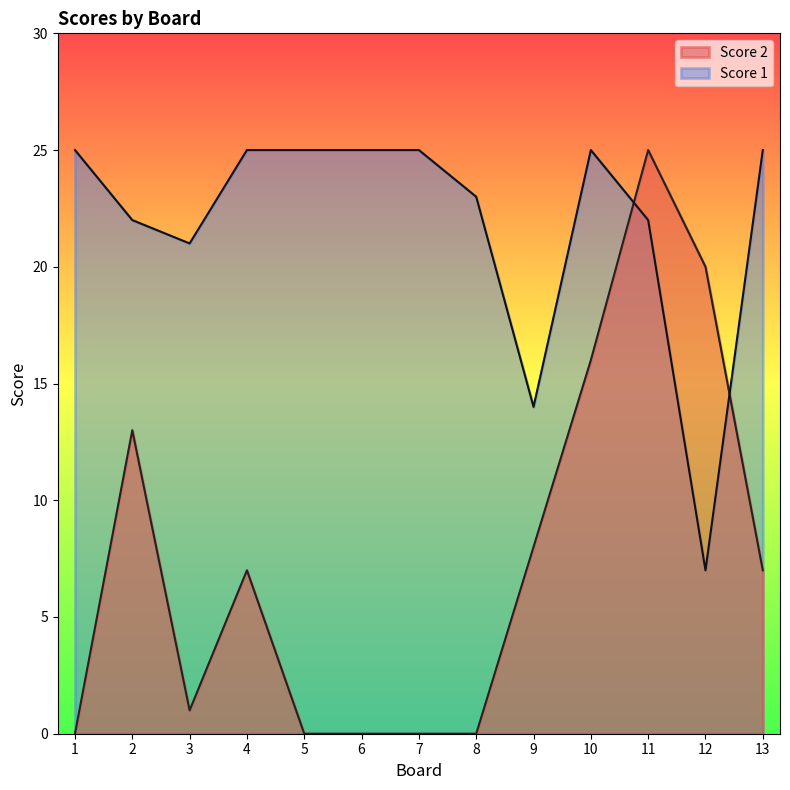

Reading left to right, list all the values displayed in this chart.

Score 2: 0	13	1	7	0	0	0	0	8	16	25	20	7
Score 1: 25	22	21	25	25	25	25	23	14	25	22	7	25